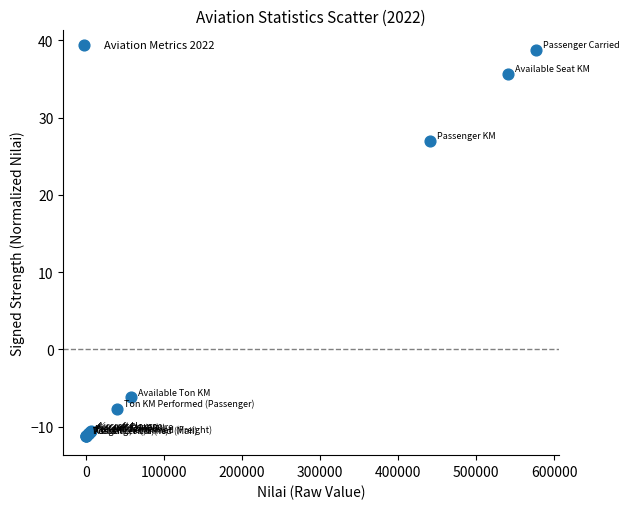

What Y value in the scatter plot is closest to 13?

27.0